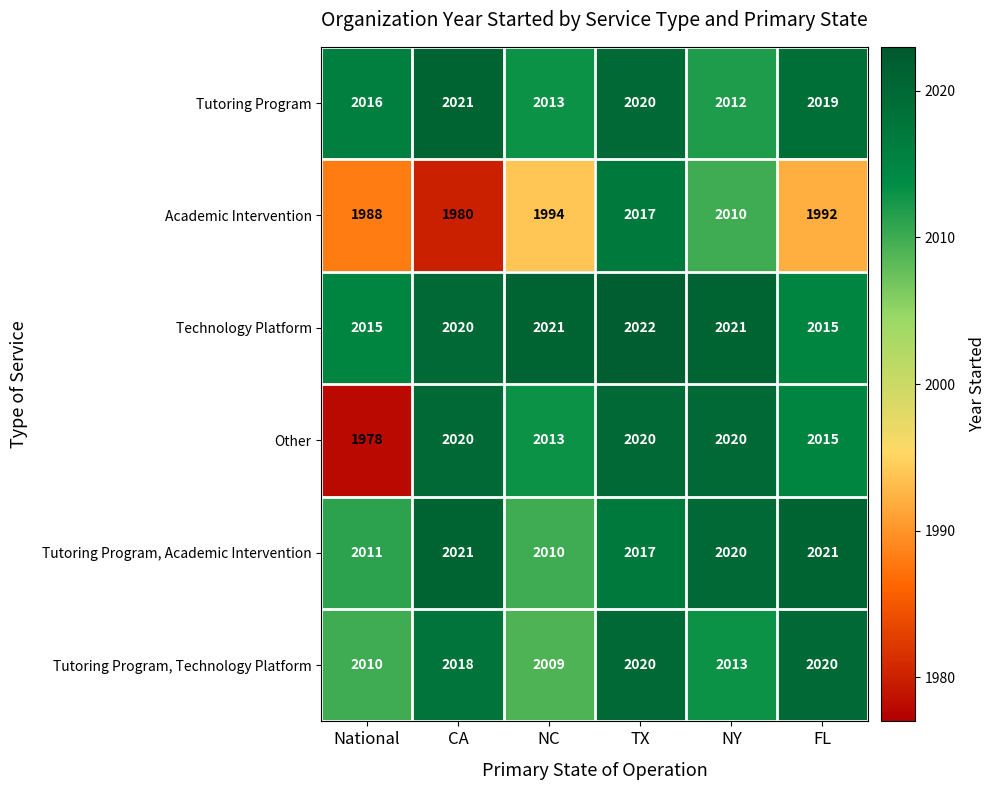

What is the difference between the highest and lowest values at TX?

5